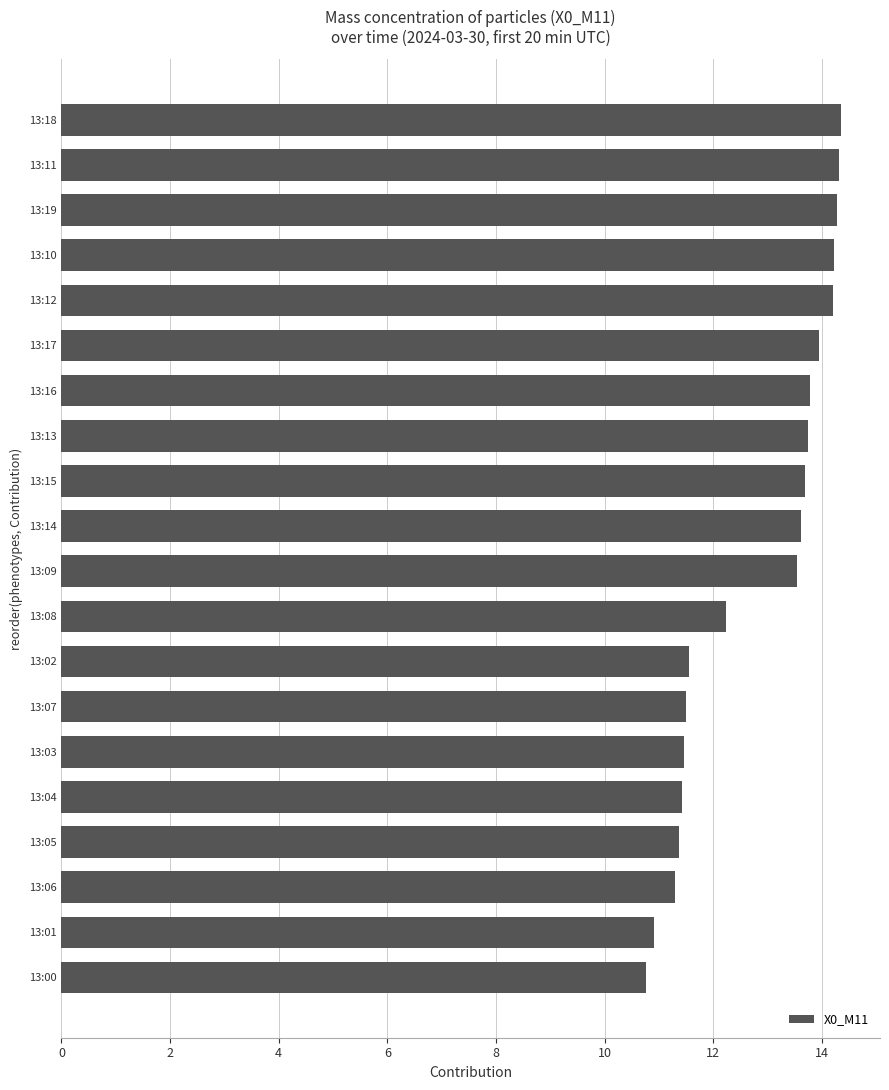

What is the ratio of the value at 13:15 to the value at 13:16?

1.0